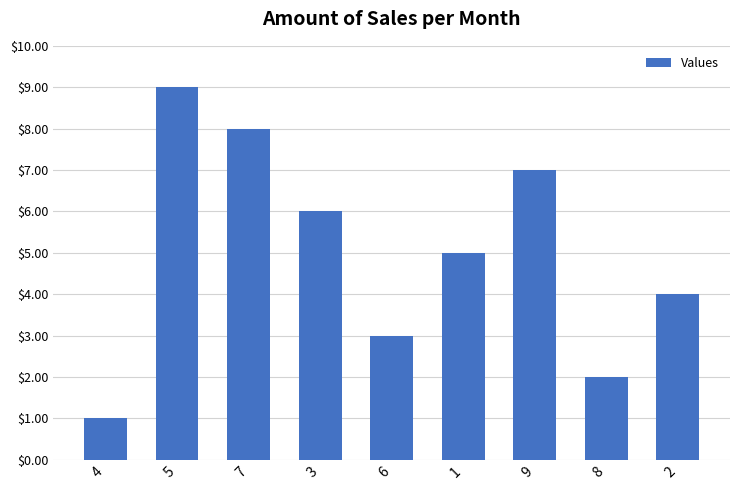

Reading left to right, list all the values displayed in this chart.

1	9	8	6	3	5	7	2	4